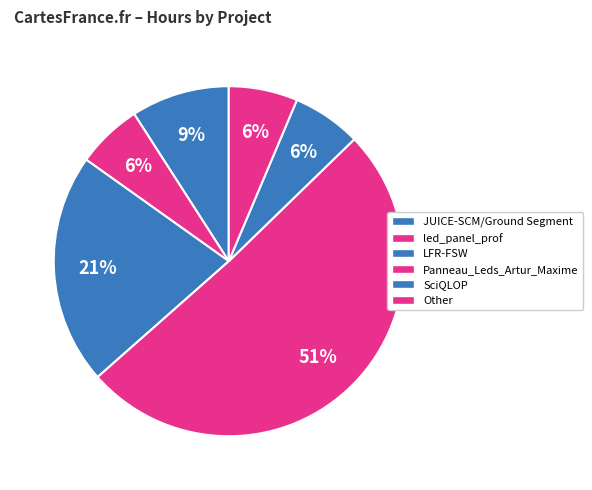

Does any single category account for the majority?

Yes